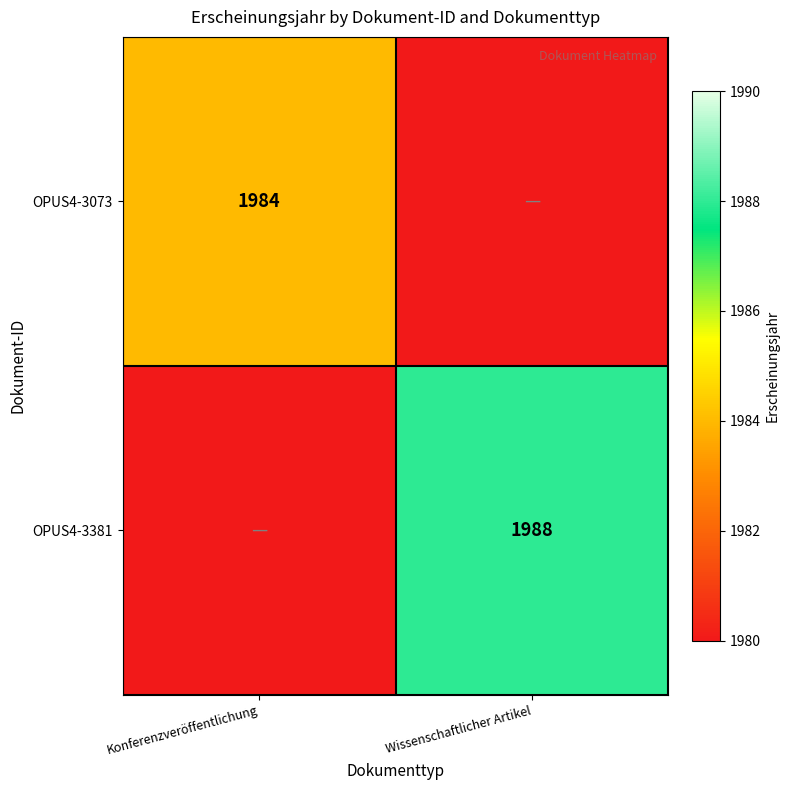

Is the value of OPUS4-3073 at Konferenzveröffentlichung greater than the value of OPUS4-3381 at Wissenschaftlicher Artikel?

No